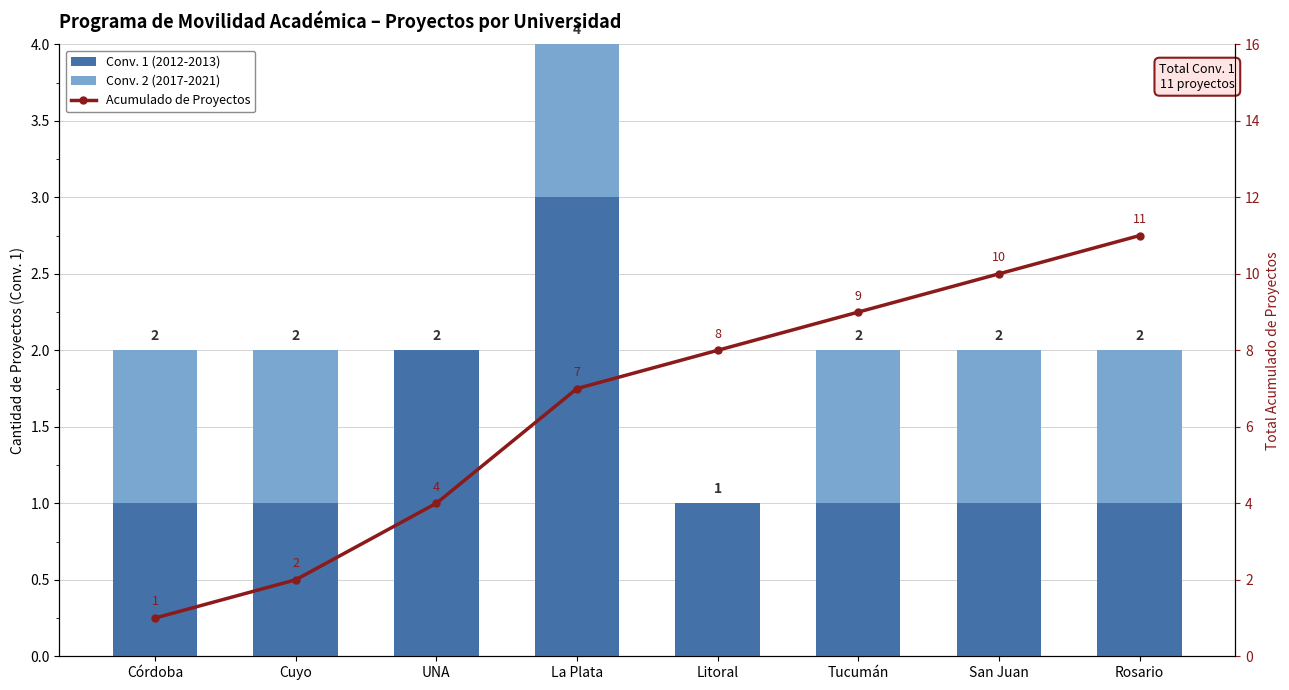

Between UNA and Rosario, which series saw the biggest shift?

Acumulado de Proyectos